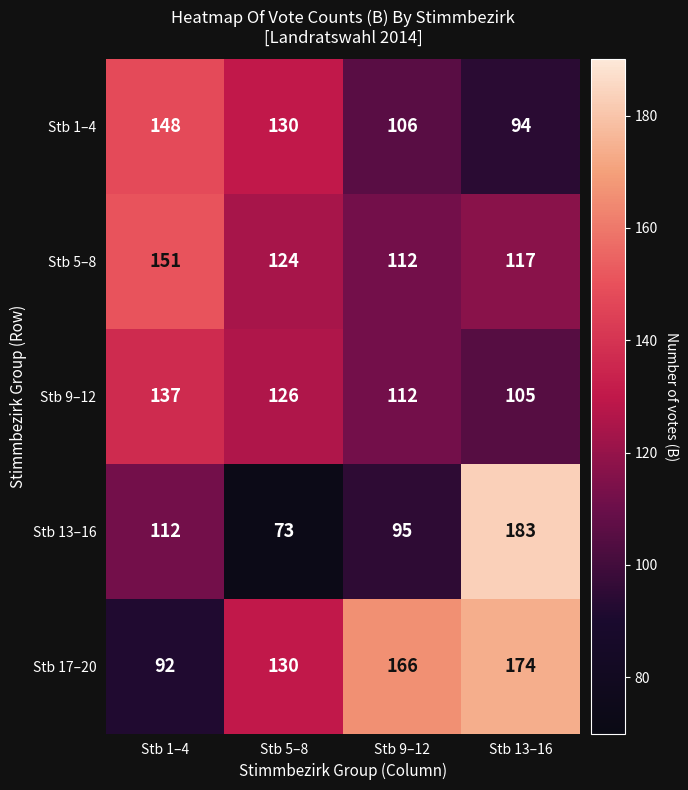

At which category does the chart reach its peak across all series?

Stb 13–16